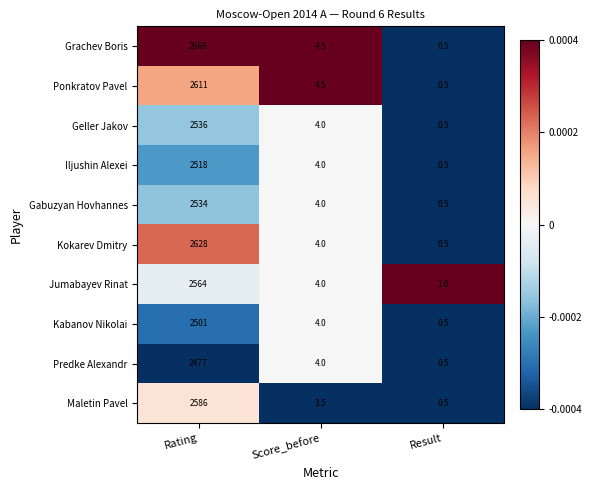

What is the difference between the highest and lowest values at Score_before?

1.0